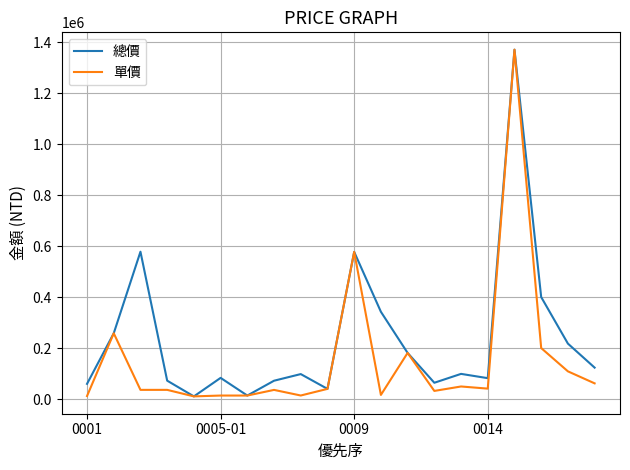

Which series has the largest total across all categories?

總價